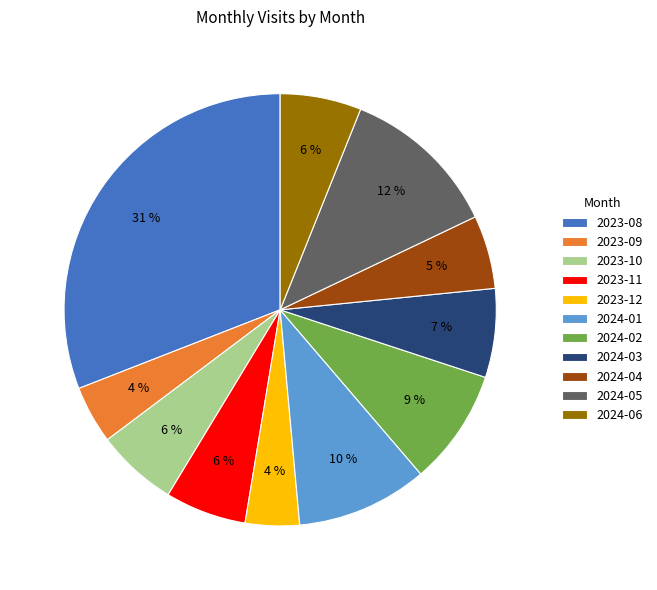

Is there a majority slice in this chart?

No